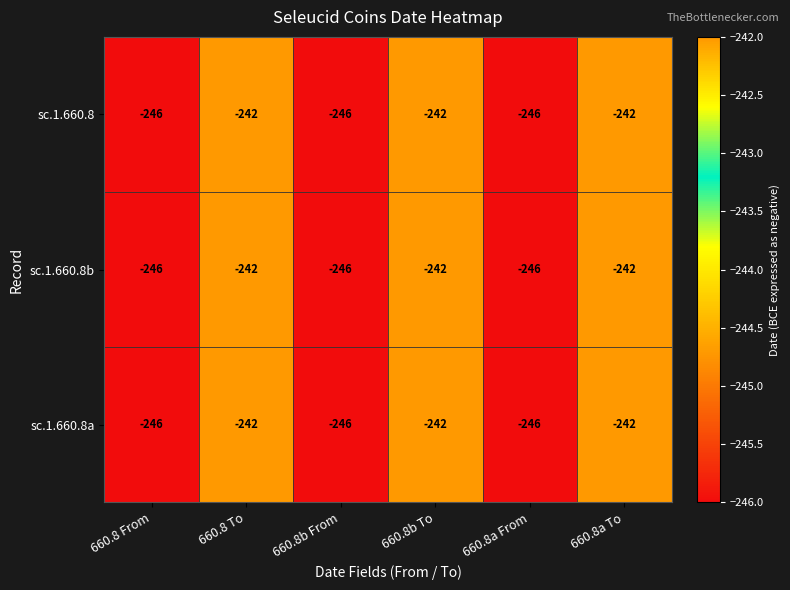

Reading left to right, what are all the values shown in this chart?

sc.1.660.8: 660.8 From=-246	660.8 To=-242	660.8b From=-246	660.8b To=-242	660.8a From=-246	660.8a To=-242
sc.1.660.8b: 660.8 From=-246	660.8 To=-242	660.8b From=-246	660.8b To=-242	660.8a From=-246	660.8a To=-242
sc.1.660.8a: 660.8 From=-246	660.8 To=-242	660.8b From=-246	660.8b To=-242	660.8a From=-246	660.8a To=-242